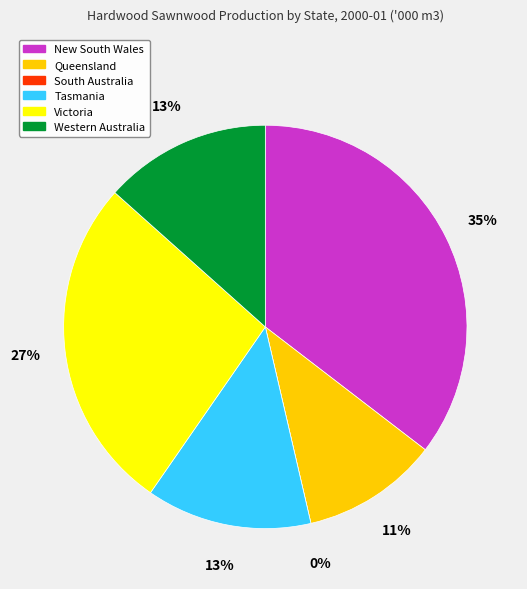

The Victoria slice represents 22% of the pie. True or false?

False